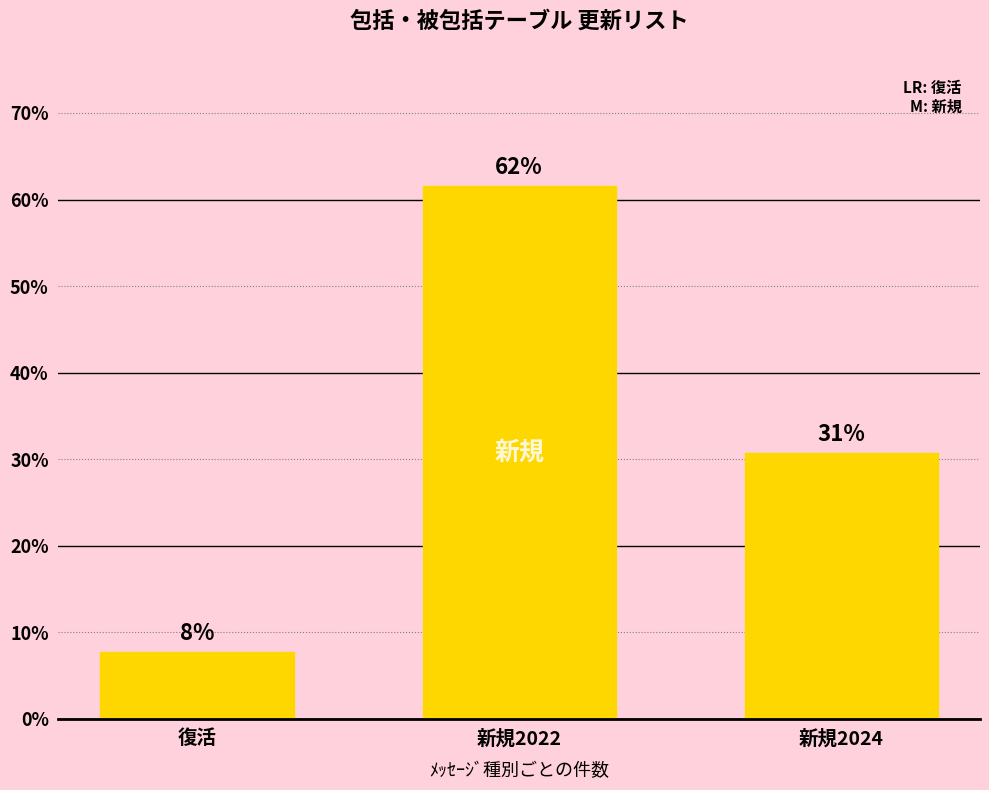

What is the difference between the values at 新規2022 and 新規2024?

30.8